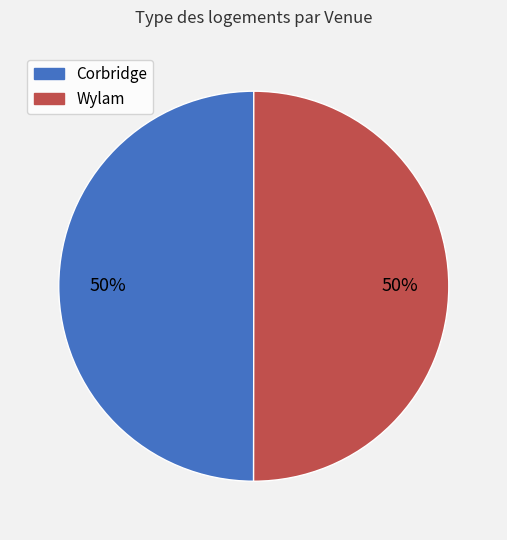

Do Wylam and Corbridge together represent more than half of the pie?

Yes